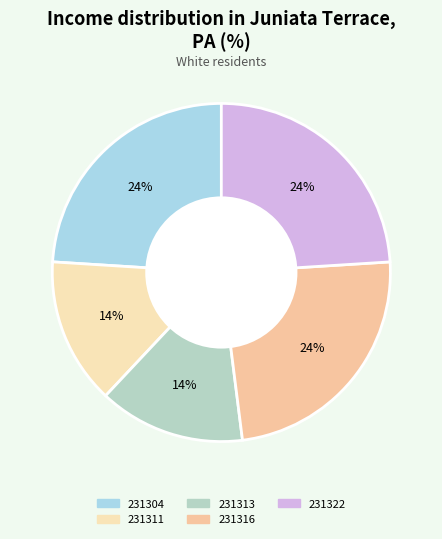

To the nearest percent, what is the combined percentage of 231304 and 231313?

38%